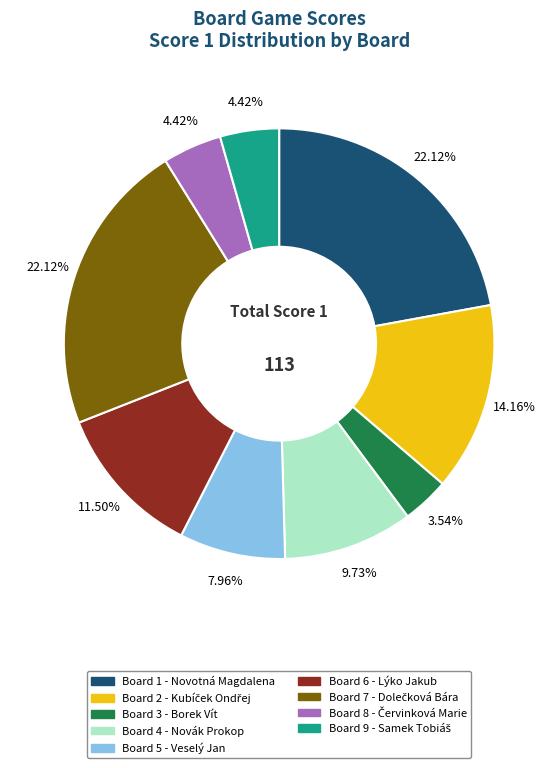

To the nearest percent, what is the average slice percentage?

11%